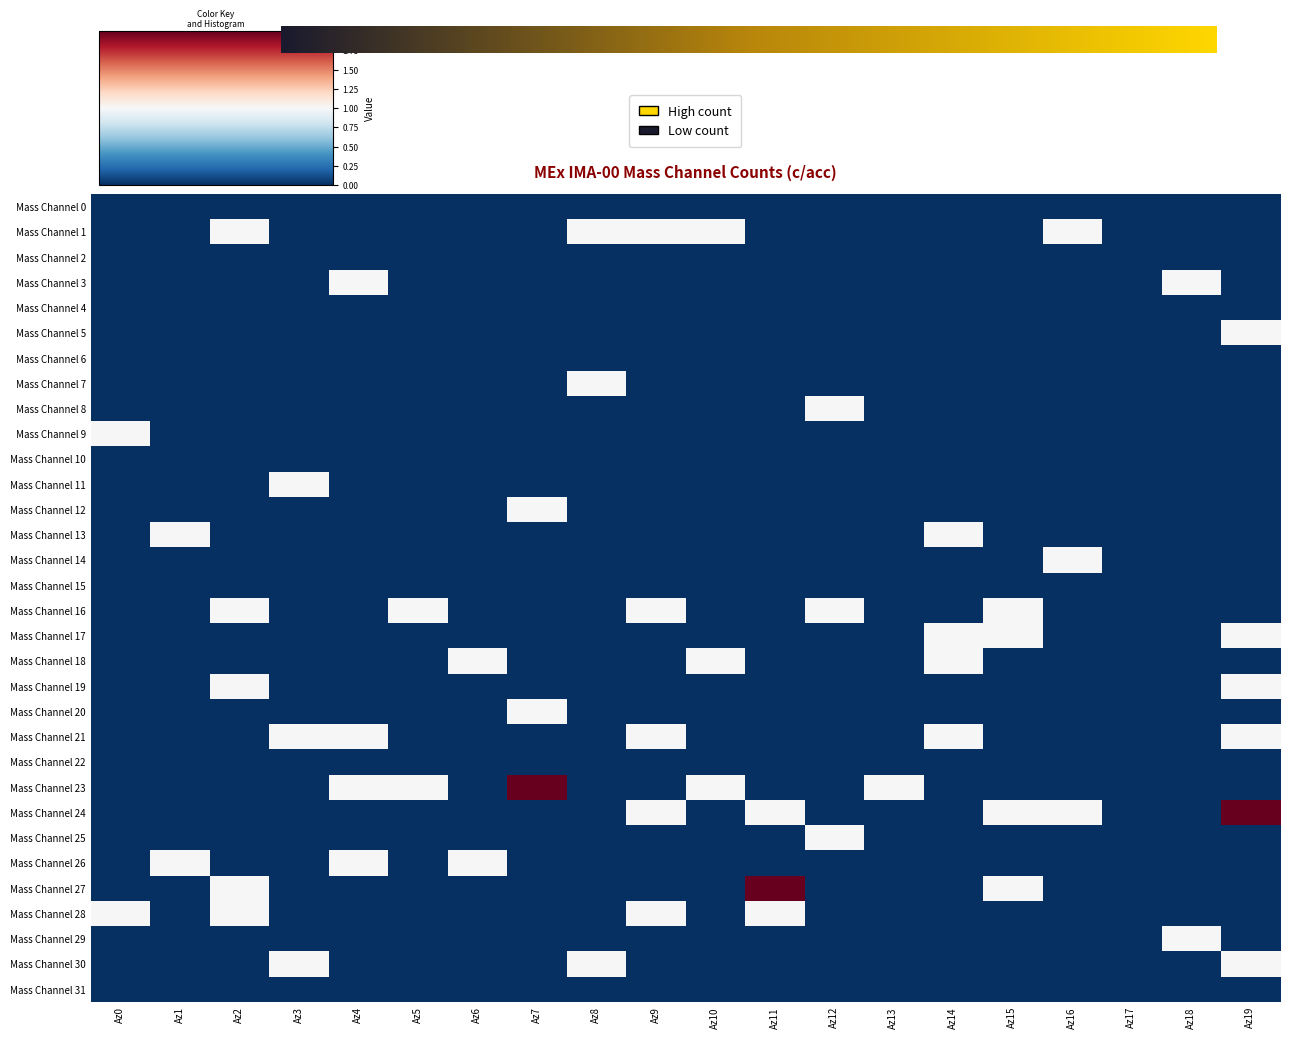

Rank the categories by Mass Channel 30 value from lowest to highest.

Az0, Az1, Az2, Az4, Az5, Az6, Az7, Az9, Az10, Az11, Az12, Az13, Az14, Az15, Az16, Az17, Az18, Az3, Az8, Az19